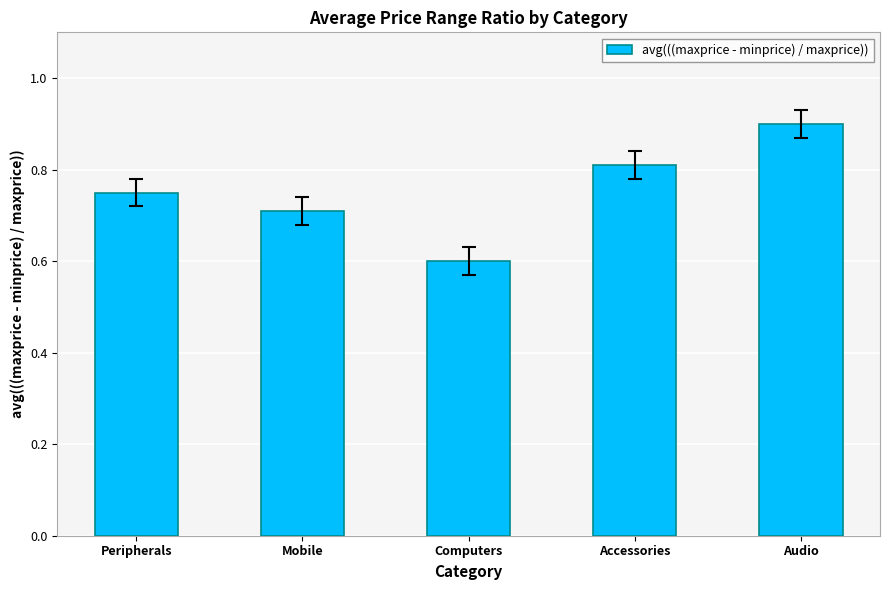

List the labels in order of value, largest first.

Audio, Accessories, Peripherals, Mobile, Computers